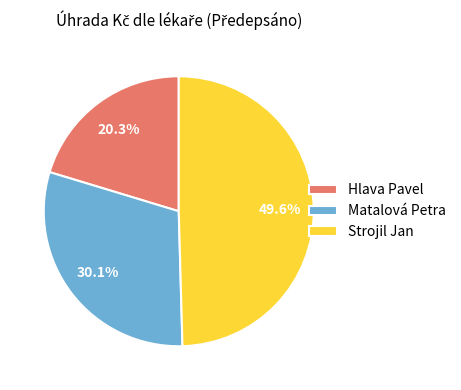

Does Matalová Petra represent more than half of the total?

No